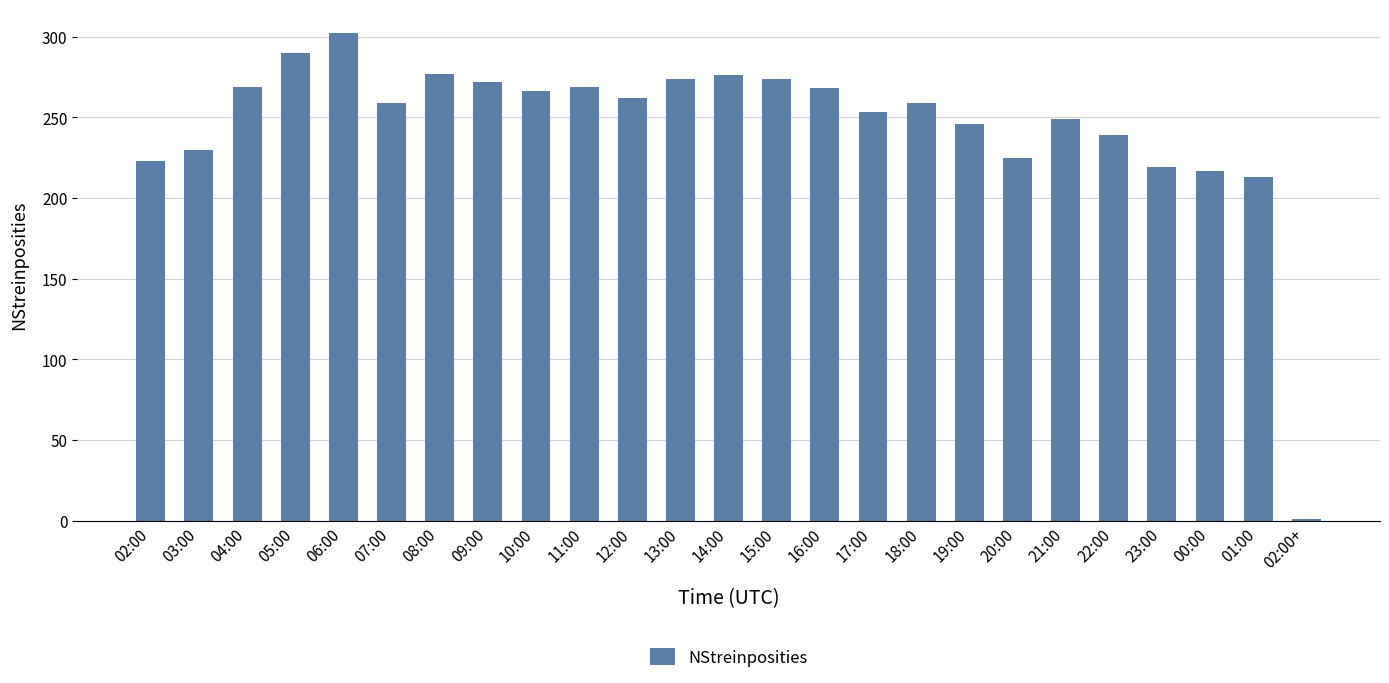

The value at 10:00 is 121. True or false?

False